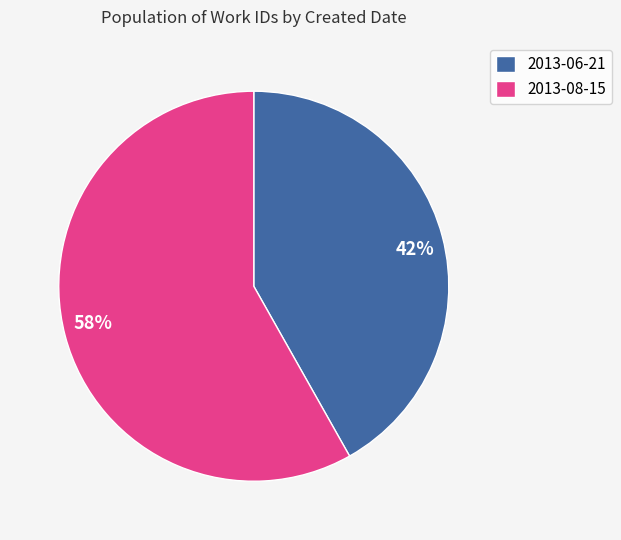

True or false: 2013-06-21 accounts for 42% of the total.

True